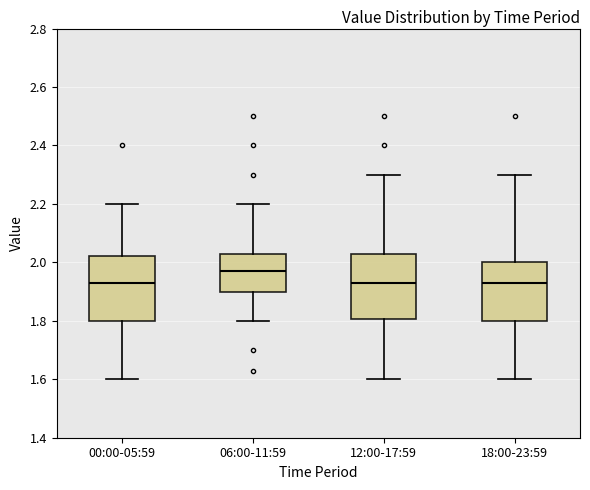

Reading left to right, read every box against the y-axis: the position of its median line, the range the box covers, and the ends of its whiskers. The values are not printed on the chart, so give them approximately, as read against the axis.

00:00-05:59: median 1.94, box 1.80 to 2.02, whiskers 1.60 to 2.20
06:00-11:59: median 1.98, box 1.90 to 2.04, whiskers 1.80 to 2.20
12:00-17:59: median 1.94, box 1.80 to 2.04, whiskers 1.60 to 2.30
18:00-23:59: median 1.94, box 1.80 to 2.00, whiskers 1.60 to 2.30